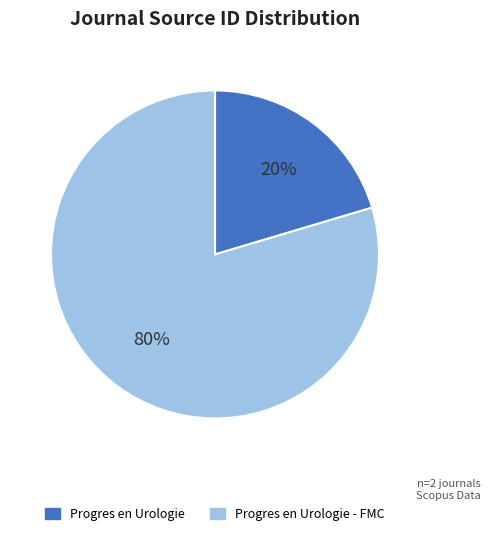

To the nearest percent, what percentage of the pie is Progres en Urologie - FMC?

80%